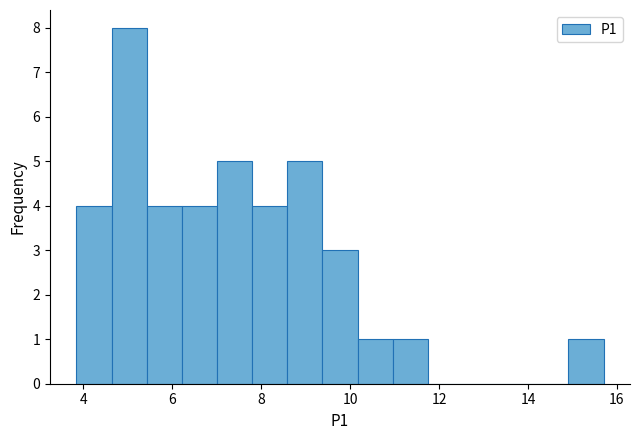

Read against the x-axis, roughly where is the centre of the tallest bar?

5.0